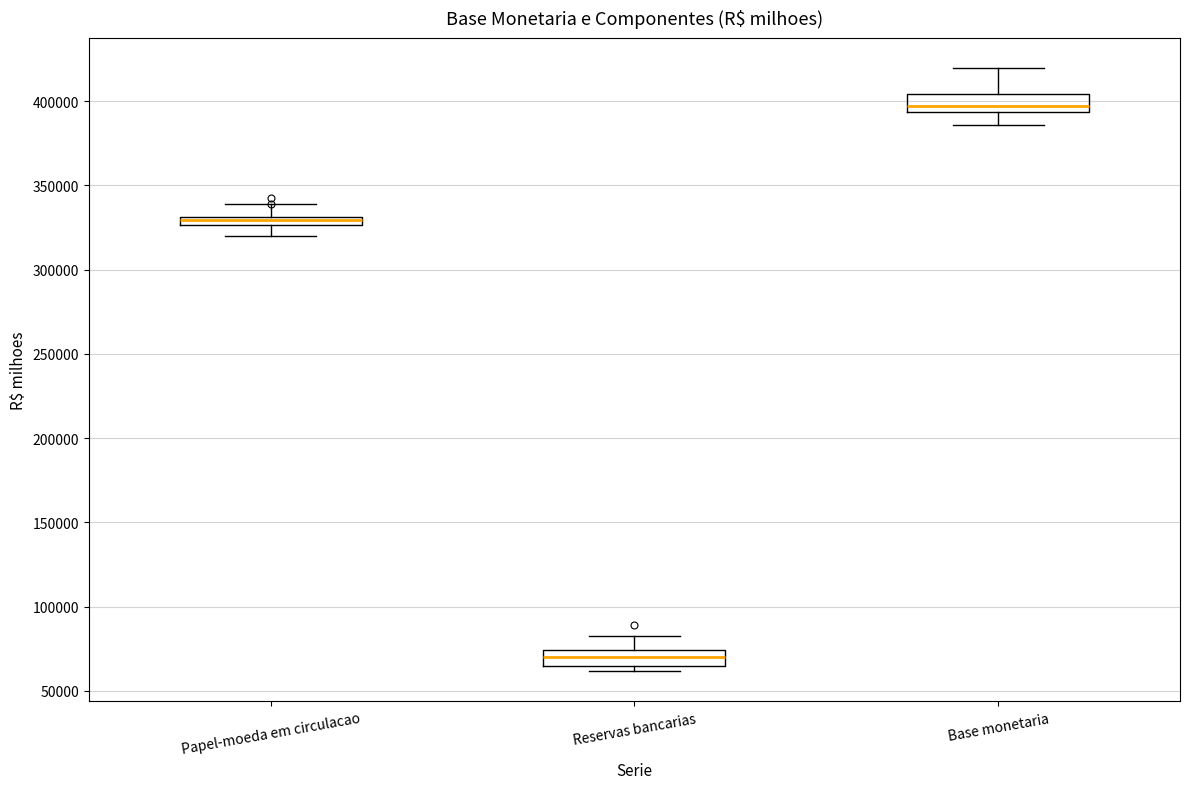

Where is the upper edge of the box for Reservas bancarias on the y-axis? The values are not printed on the chart, so give them approximately, as read against the axis.

75000